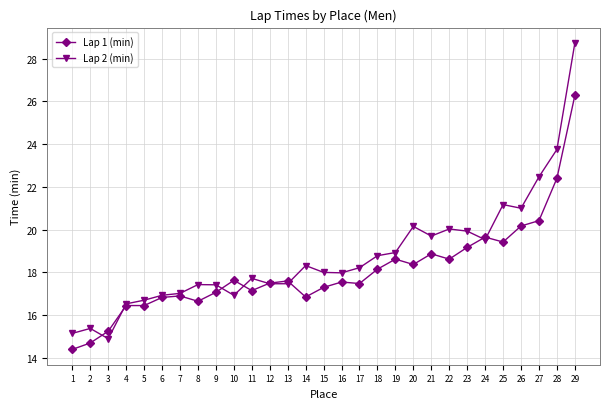

What is the maximum value for Lap 2 (min)?

28.7